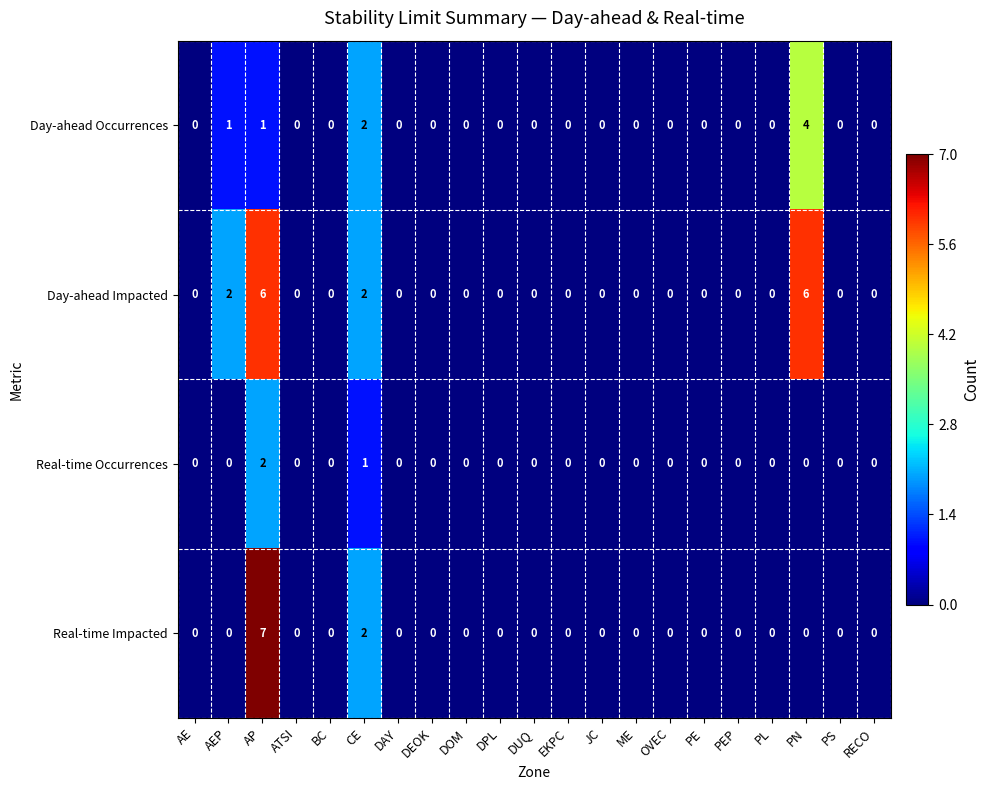

Count the Day-ahead Occurrences values in the range 0 to 1.

19